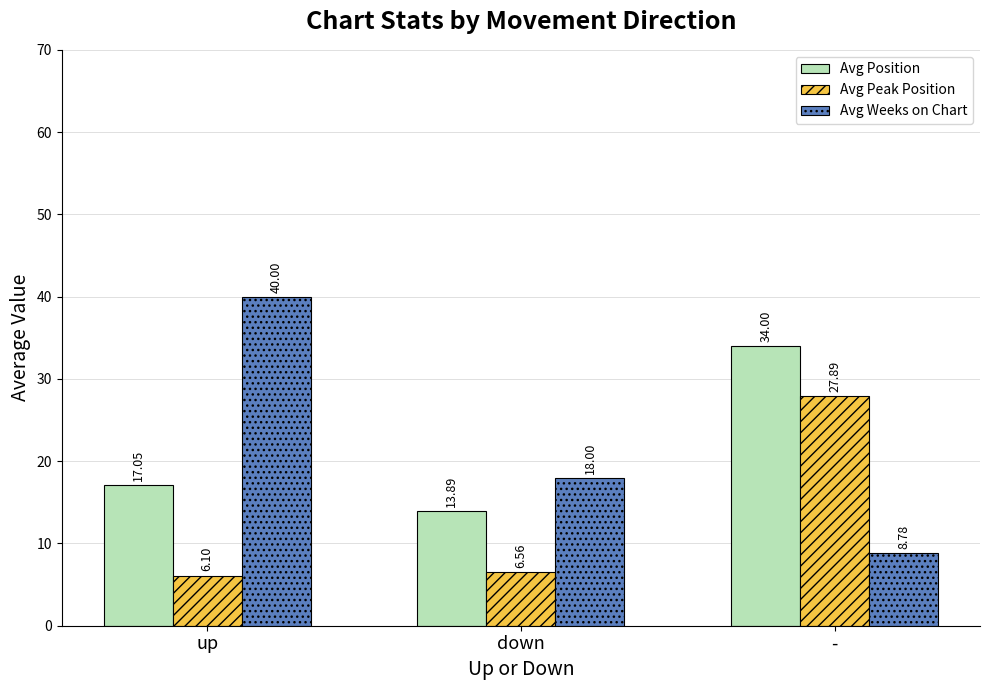

Which series changed the most between up and -?

Avg Weeks on Chart